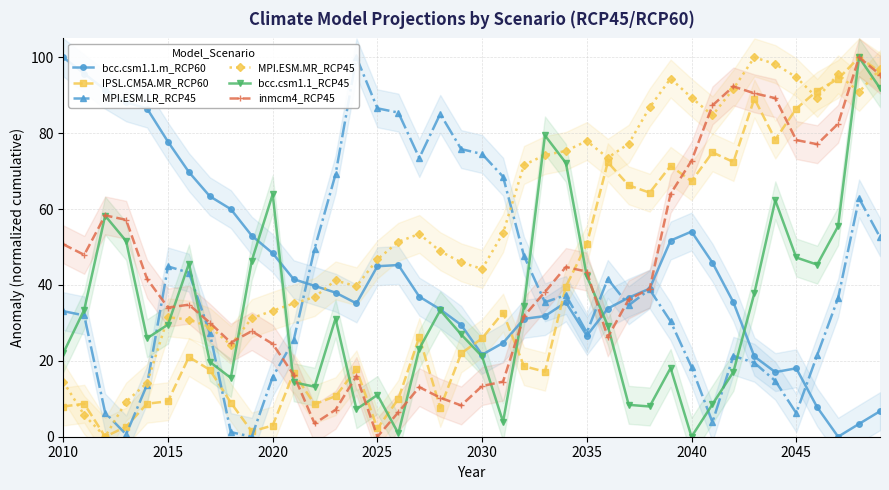

What is the difference between the maximum and minimum values in the bcc.csm1.1_RCP45 series?

100.0